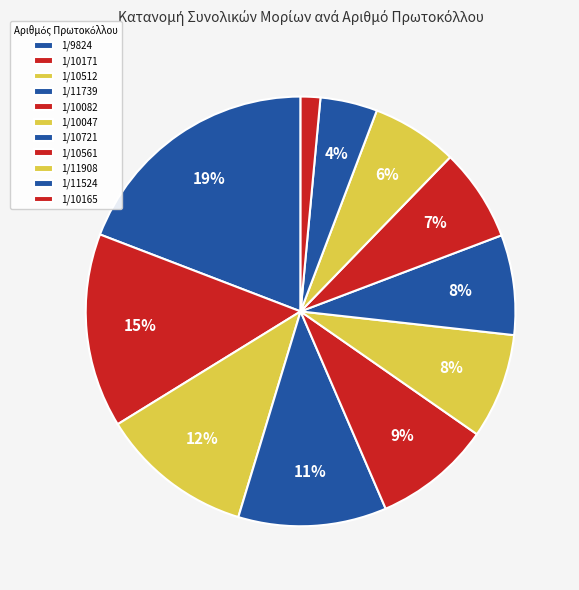

Which slice is the largest?

1/9824